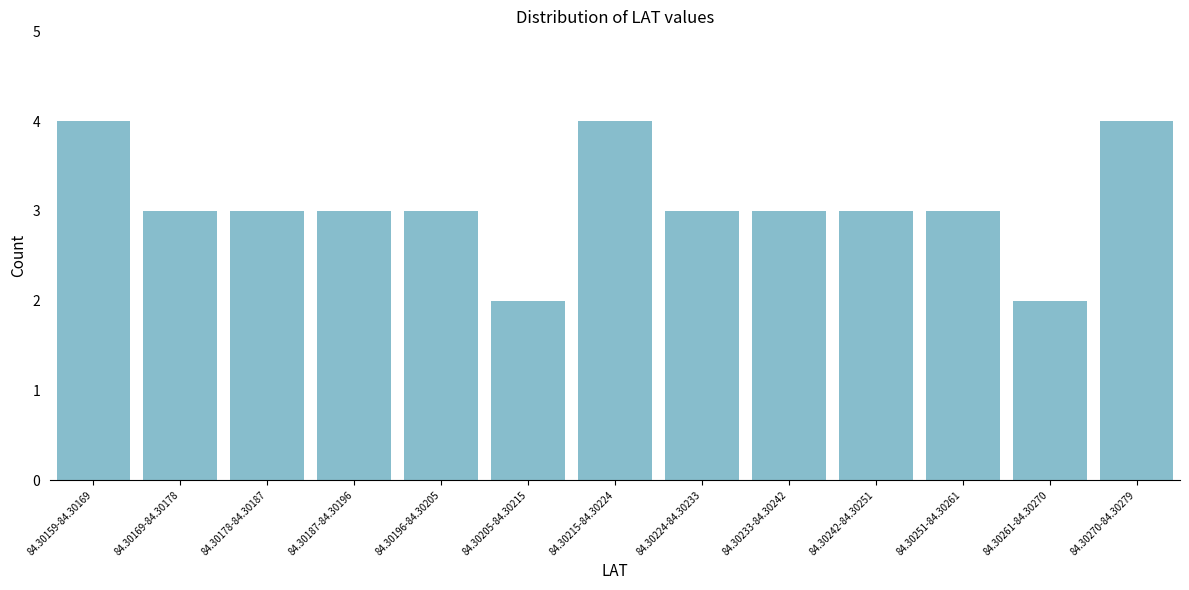

Reading left to right, extract all data points from this chart.

4	3	3	3	3	2	4	3	3	3	3	2	4